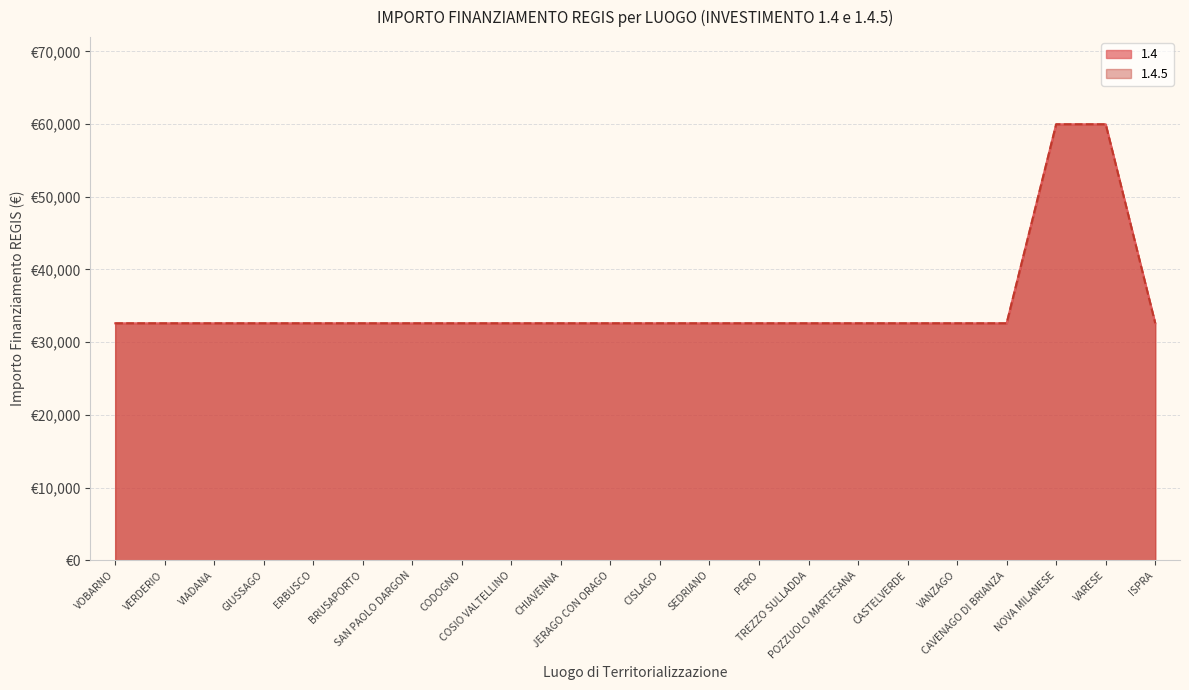

What is the difference between the maximum and second lowest values in the 1.4.5 series?

27377